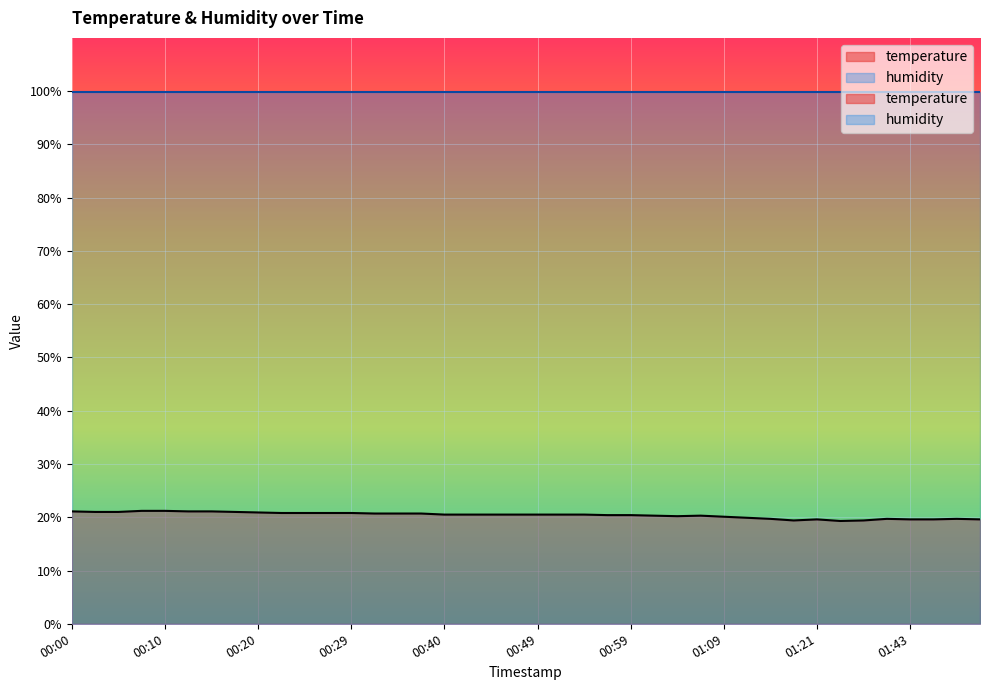

Where is the first local maximum?

01:06